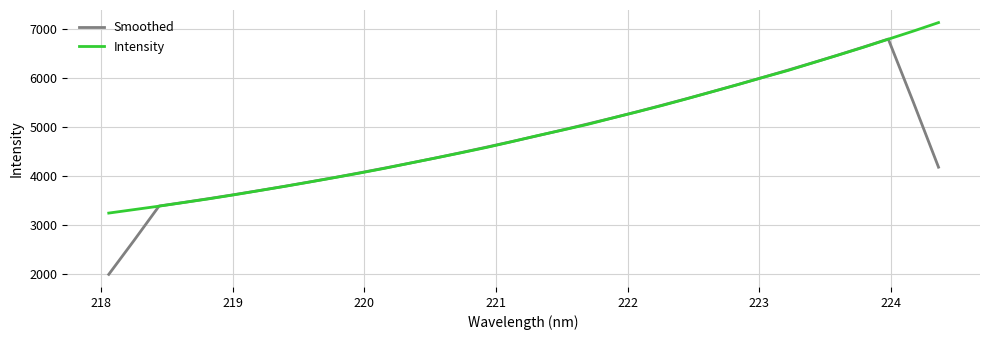

Which series has the widest spread of values?

Smoothed